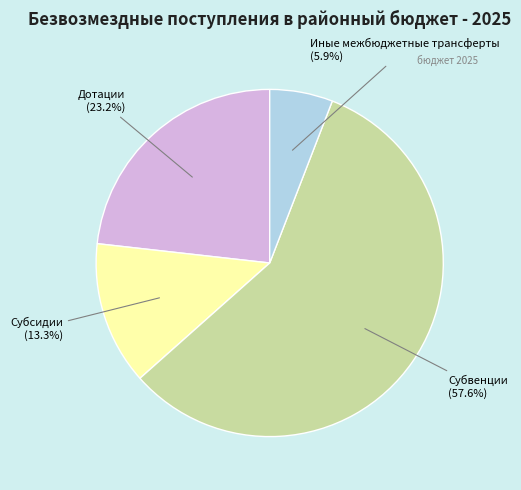

How many slices are in this pie chart?

4